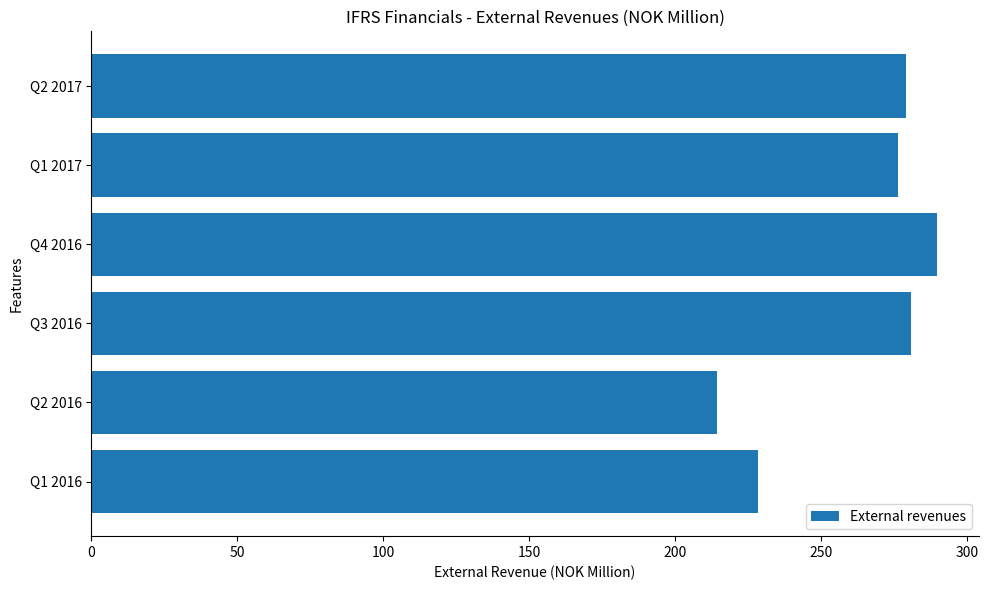

What is the smallest value displayed?

214.4